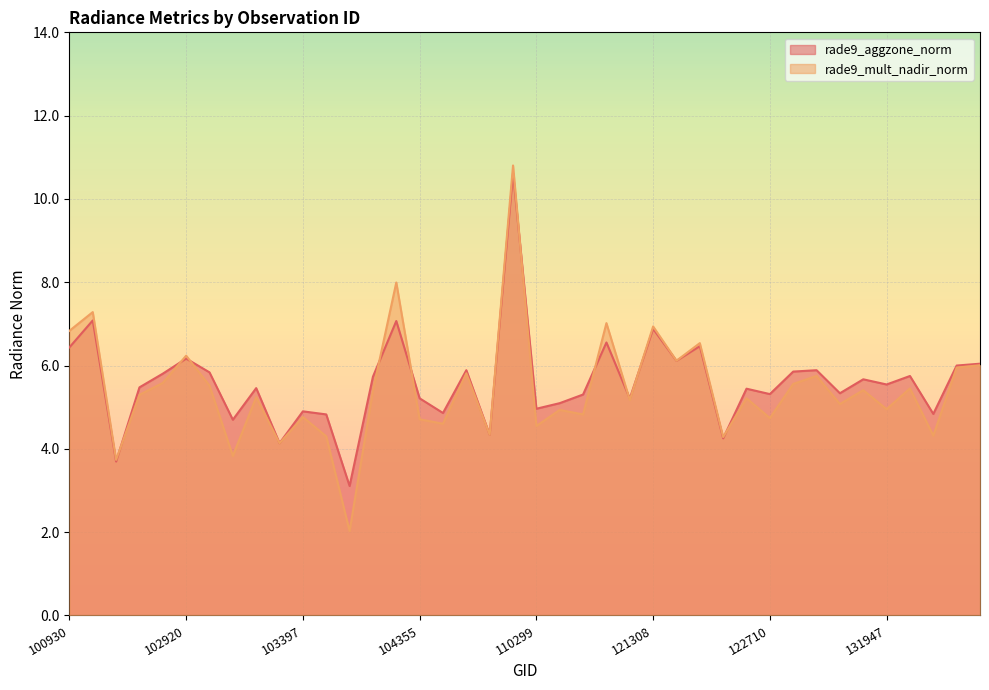

What is the difference between the highest and lowest values at 104355?

0.5